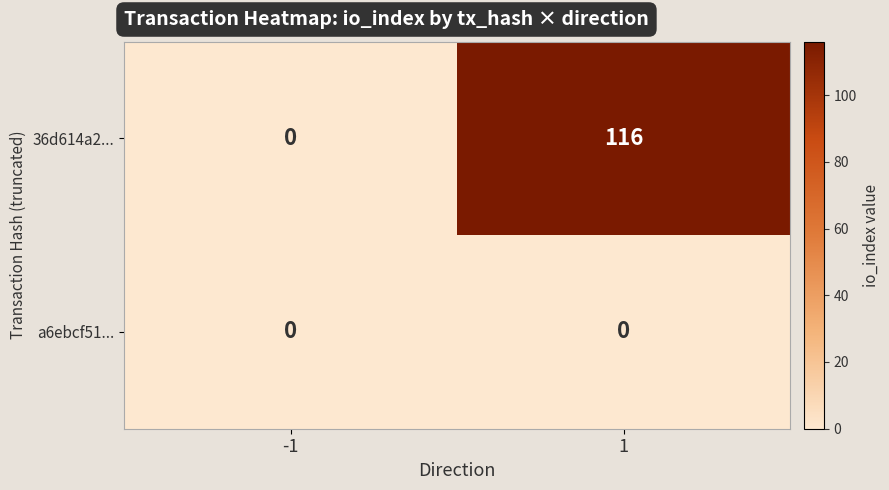

Which series has the largest range (max minus min)?

36d614a2...